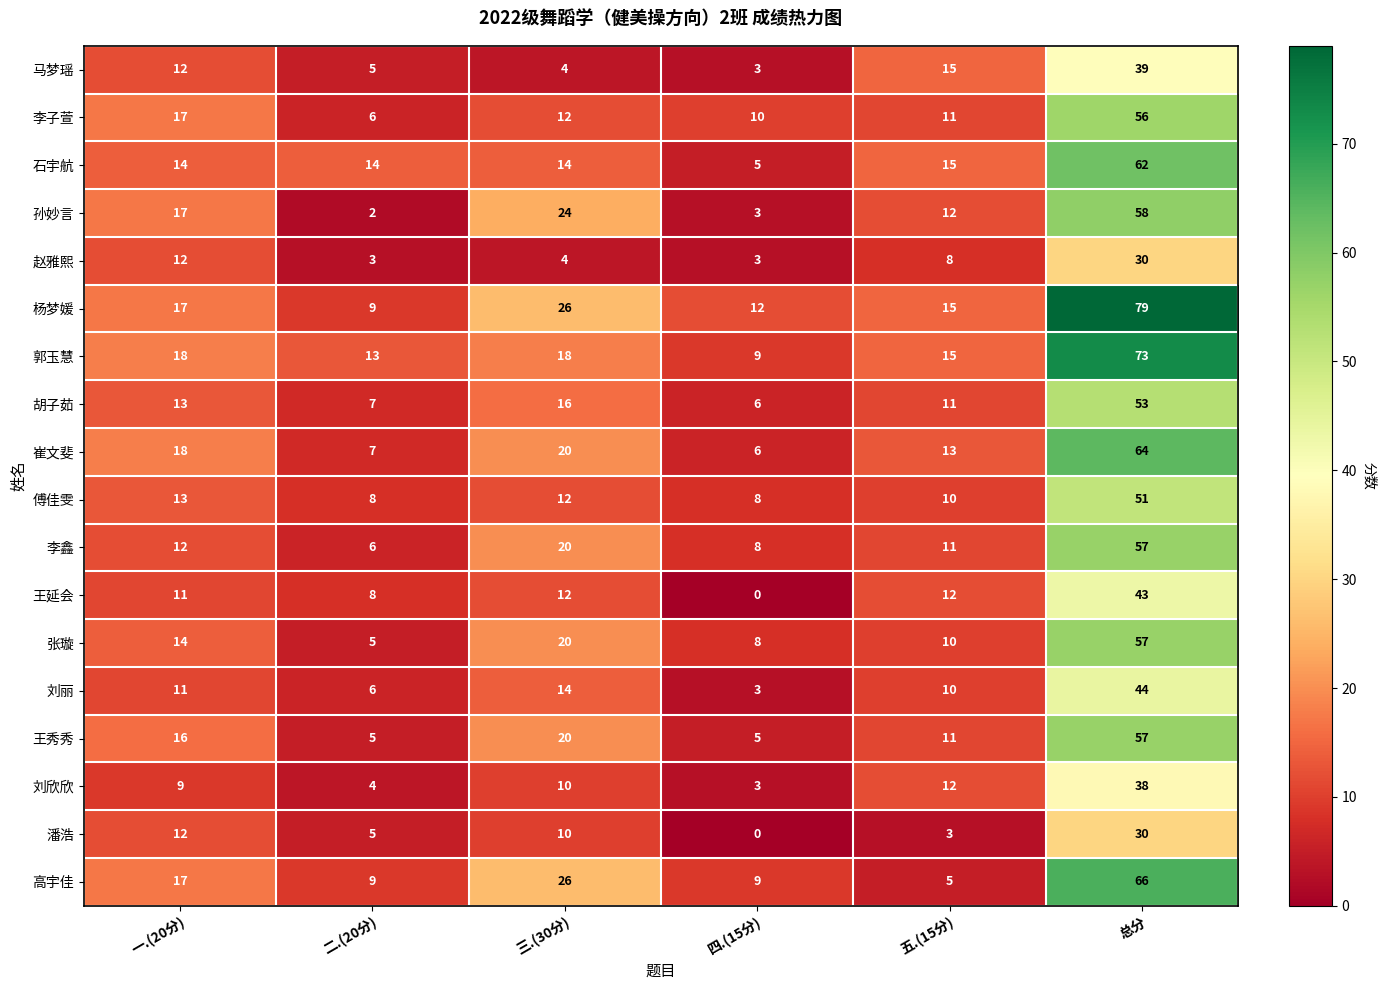

What is the total value across all series at 三.(30分)?

282